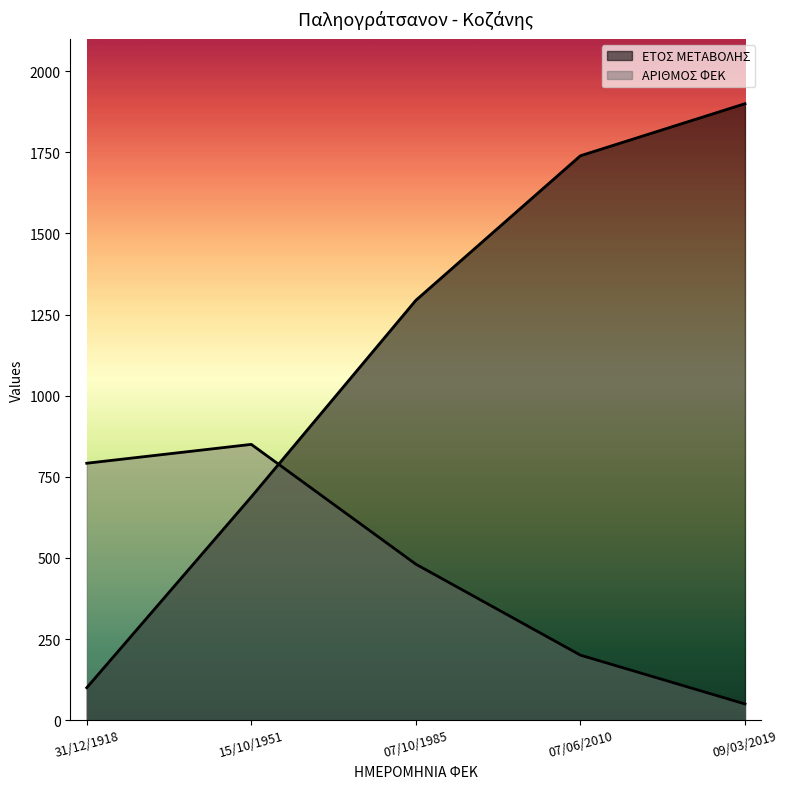

How many values in the ΕΤΟΣ ΜΕΤΑΒΟΛΗΣ series exceed 1294?

3